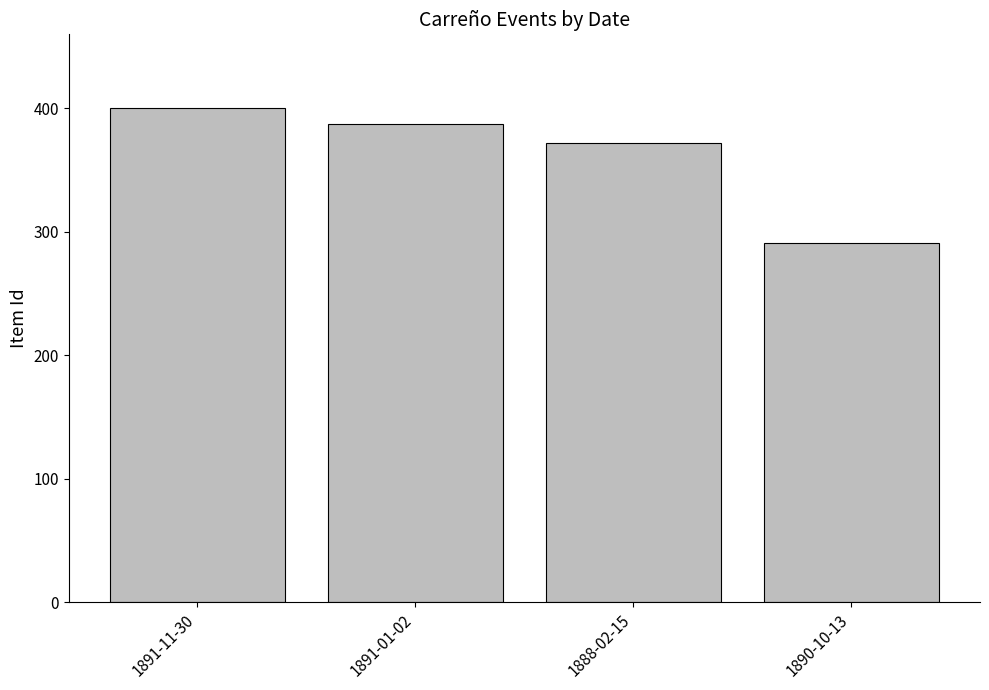

What position from the left is 1891-11-30?

1